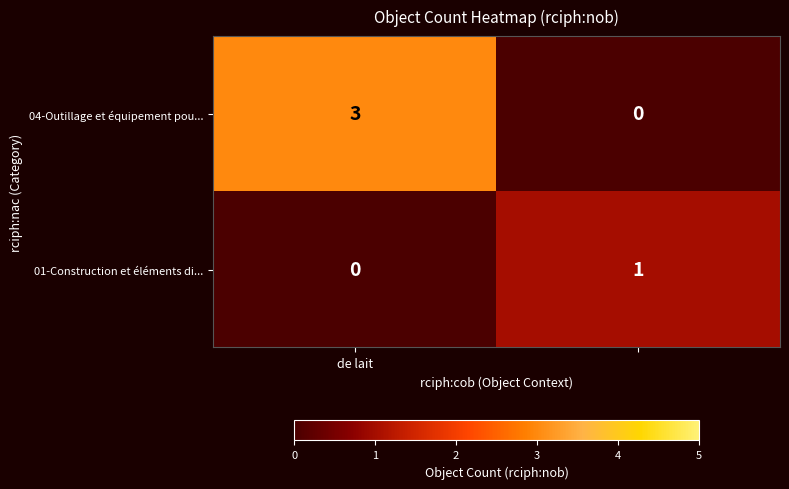

What is the maximum value for 04-Outillage et équipement pou...?

3